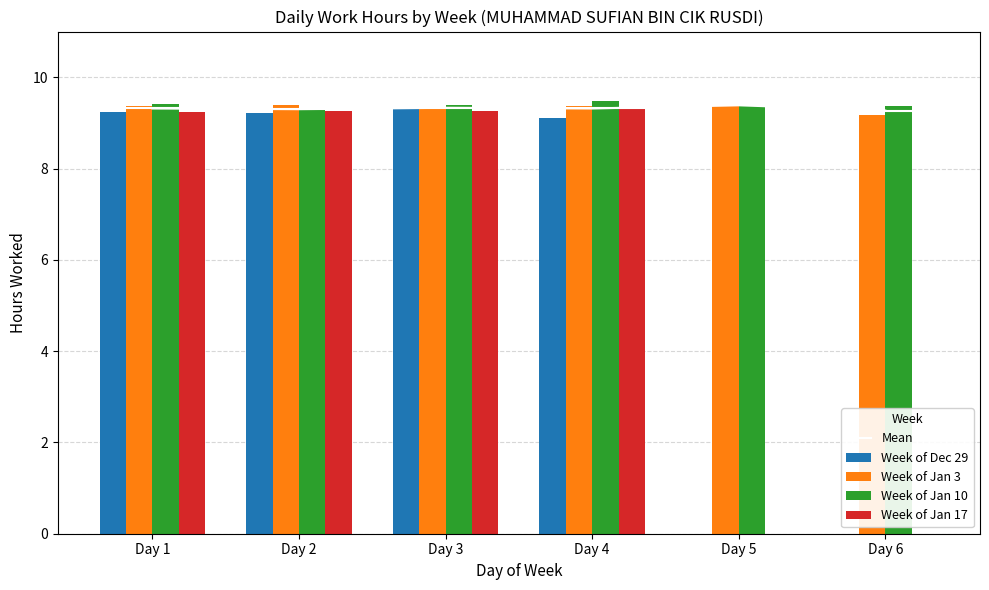

What is the minimum value for Mean?

9.3